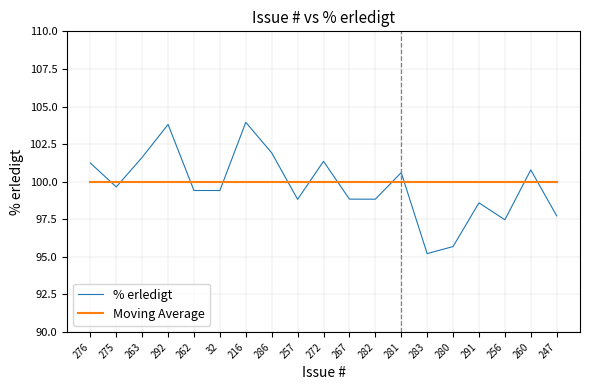

What is the difference between the % erledigt values at 276 and 262?

1.8